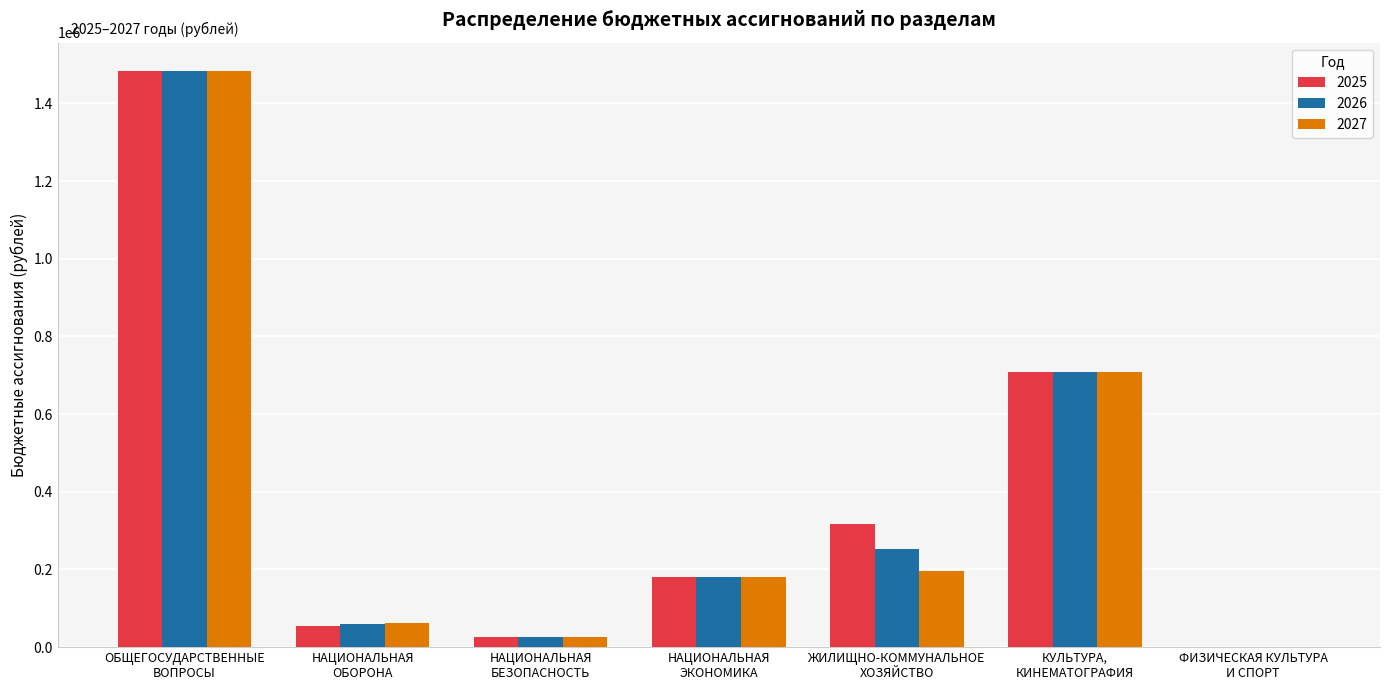

What is the greatest value displayed?

1482194